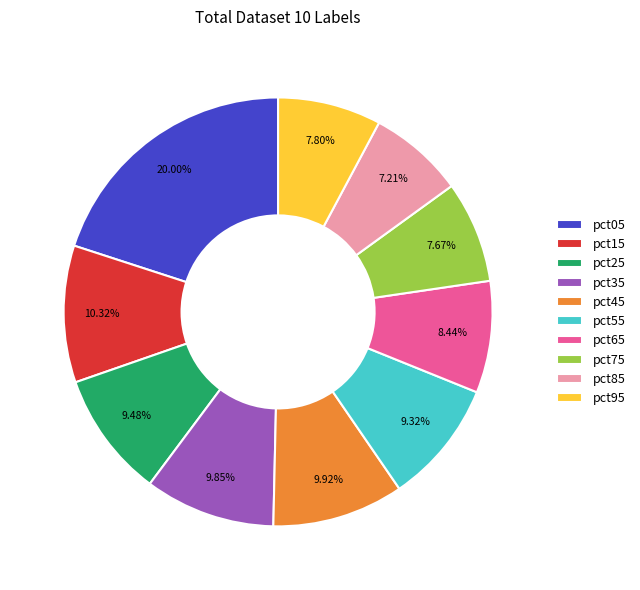

How many segments does this pie chart have?

10